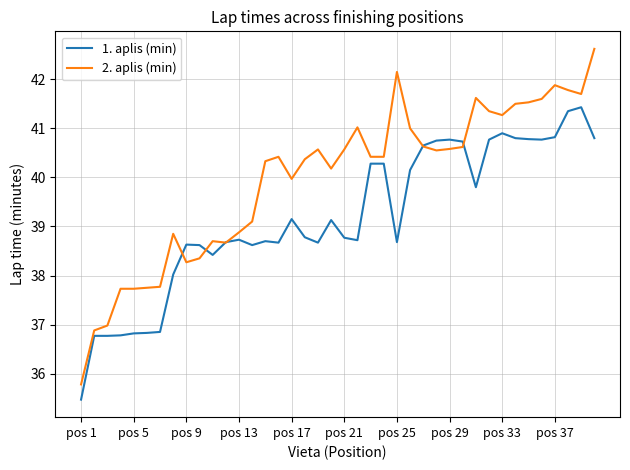

List the series in order of their peak value, lowest first.

1. aplis (min), 2. aplis (min)